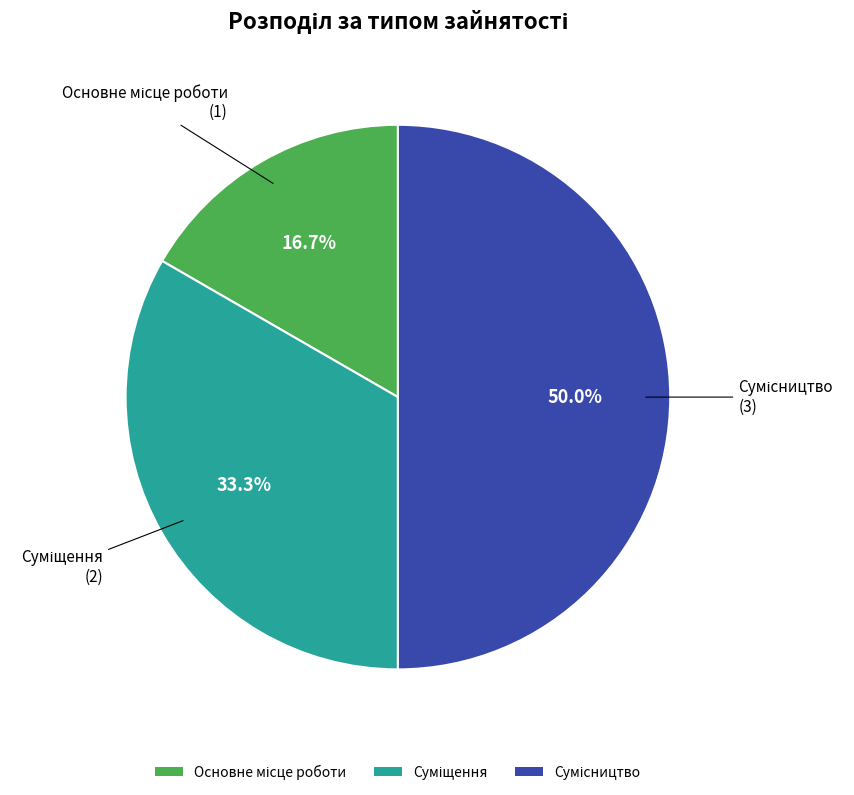

Which category has the smallest portion of the pie?

Основне місце роботи